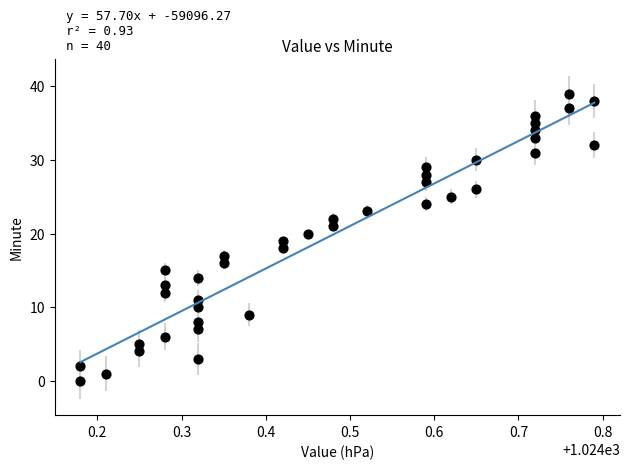

What is the range of Y values (max minus min)?

39